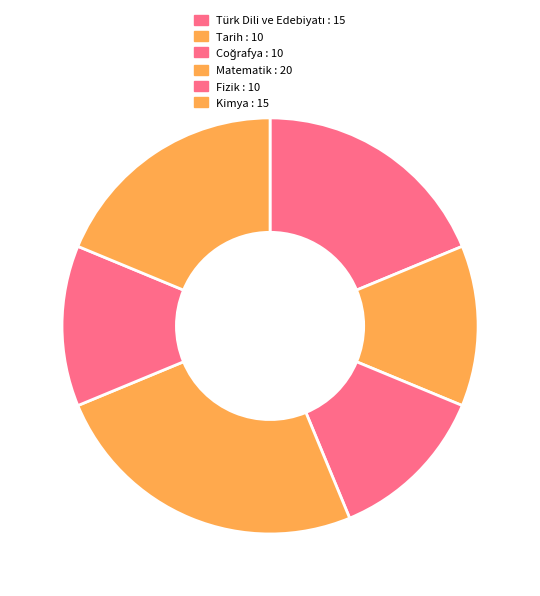

How many slices are in this pie chart?

6